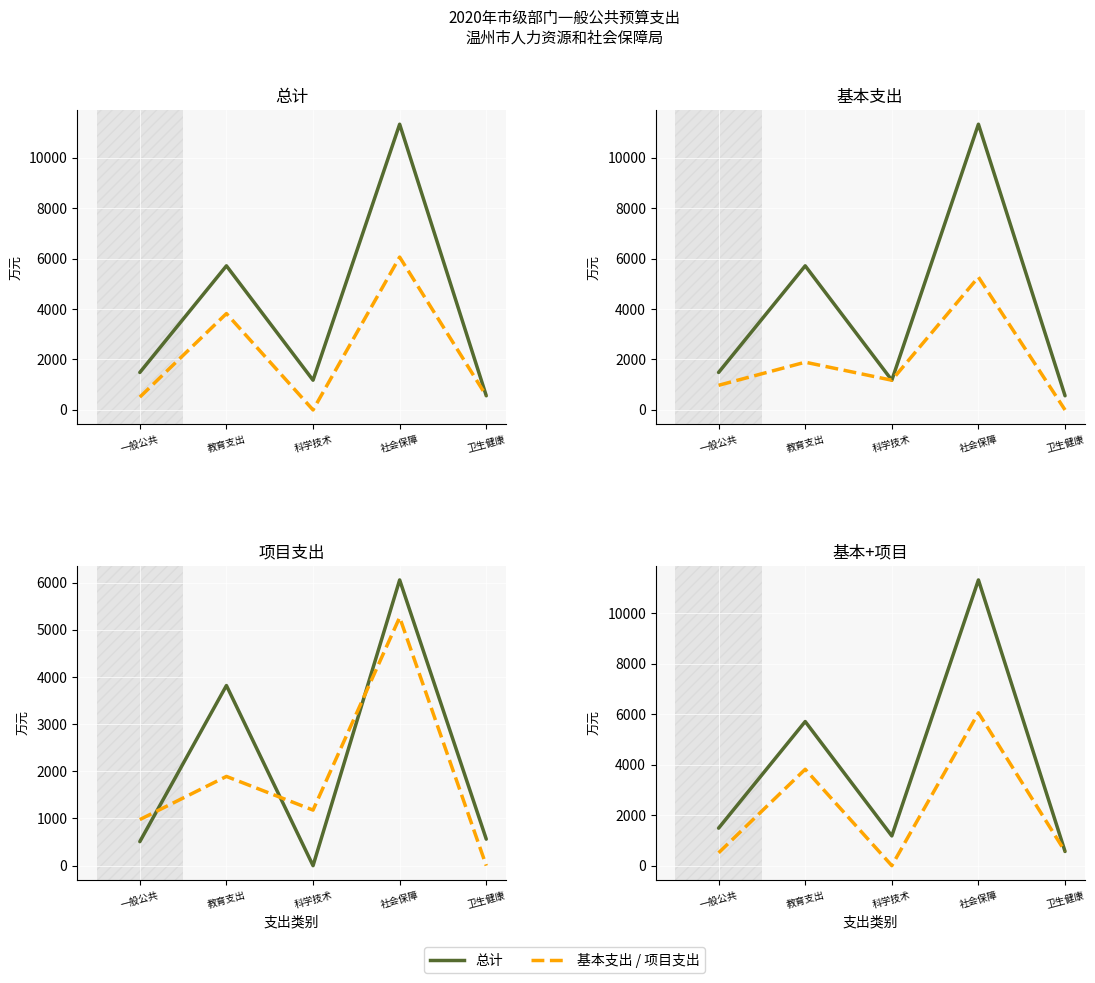

How many values in the 项目支出 series exceed 1178?

3